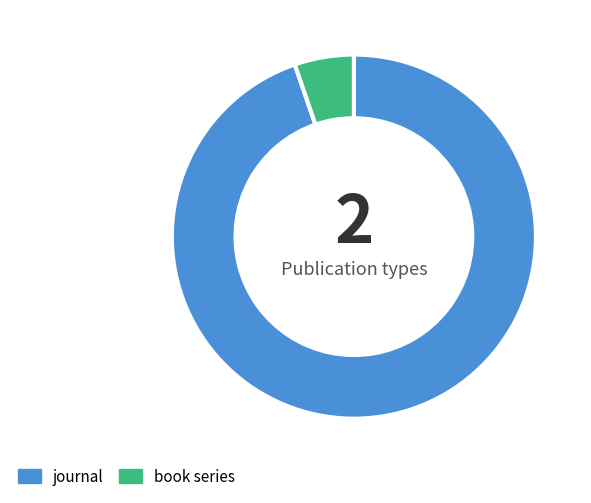

Is journal the majority of the pie?

Yes